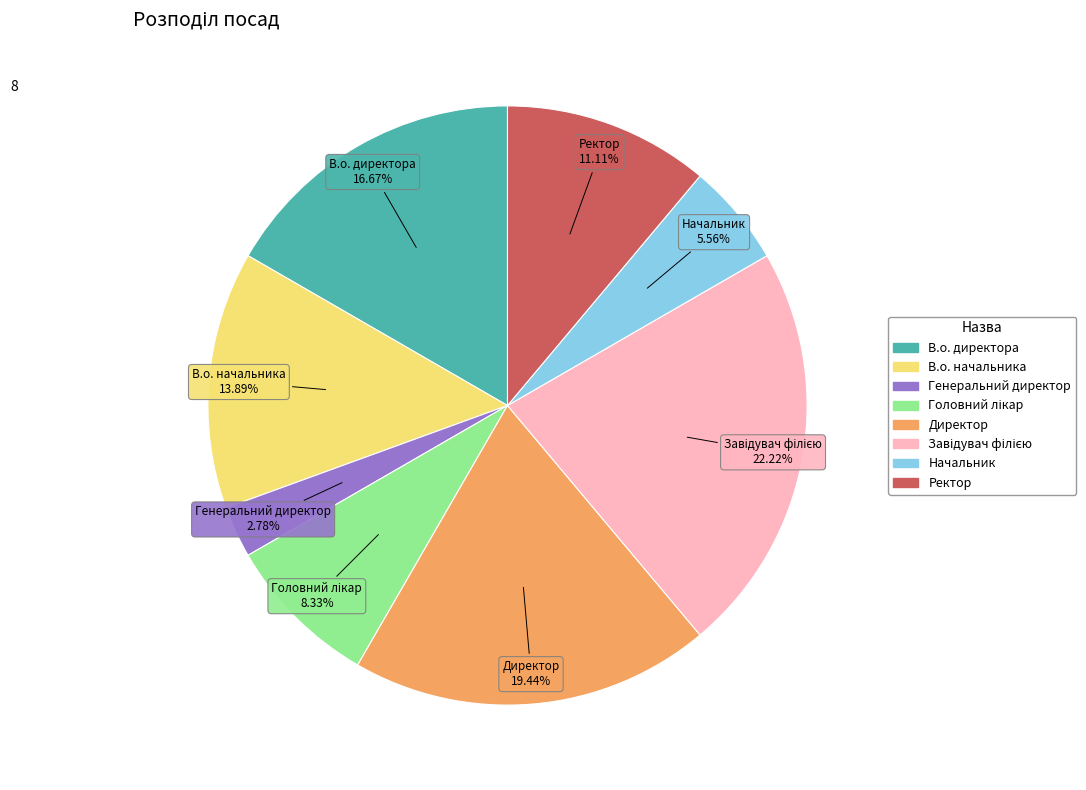

Is there a majority slice in this chart?

No